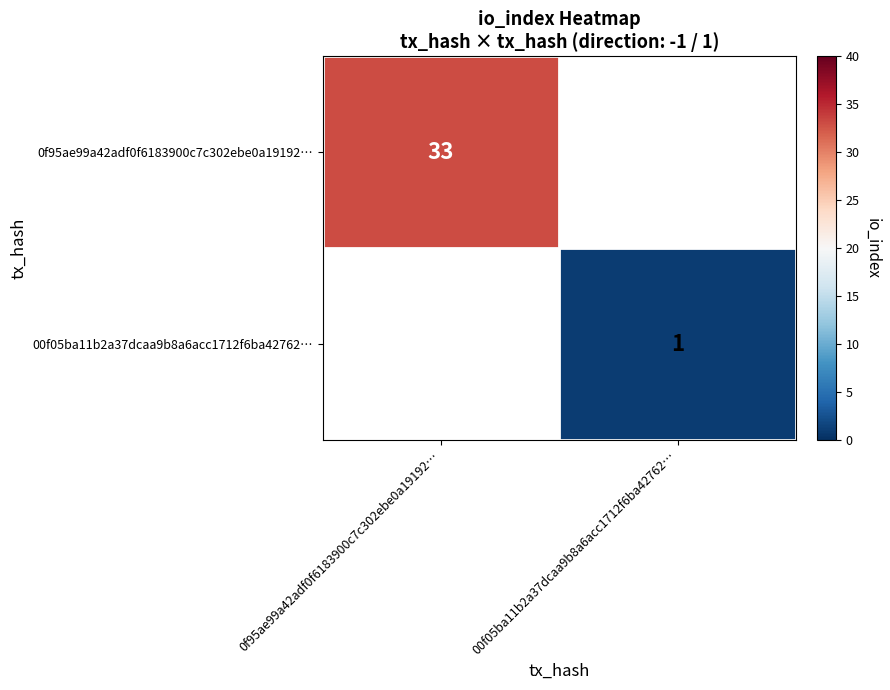

The 00f05ba11b2a37dcaa9b8a6acc1712f6ba42762… series shows 1 at 00f05ba11b2a37dcaa9b8a6acc1712f6ba42762…. True or false?

True